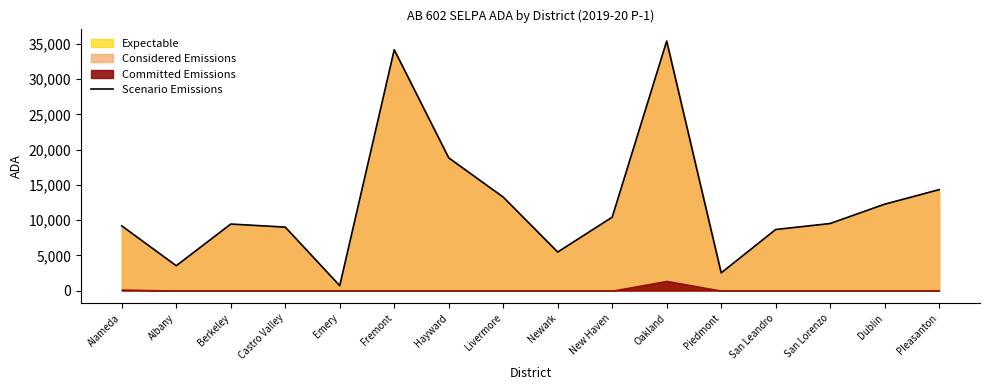

True or false: Scenario Emissions has a value of 9516.7 at San Lorenzo.

True